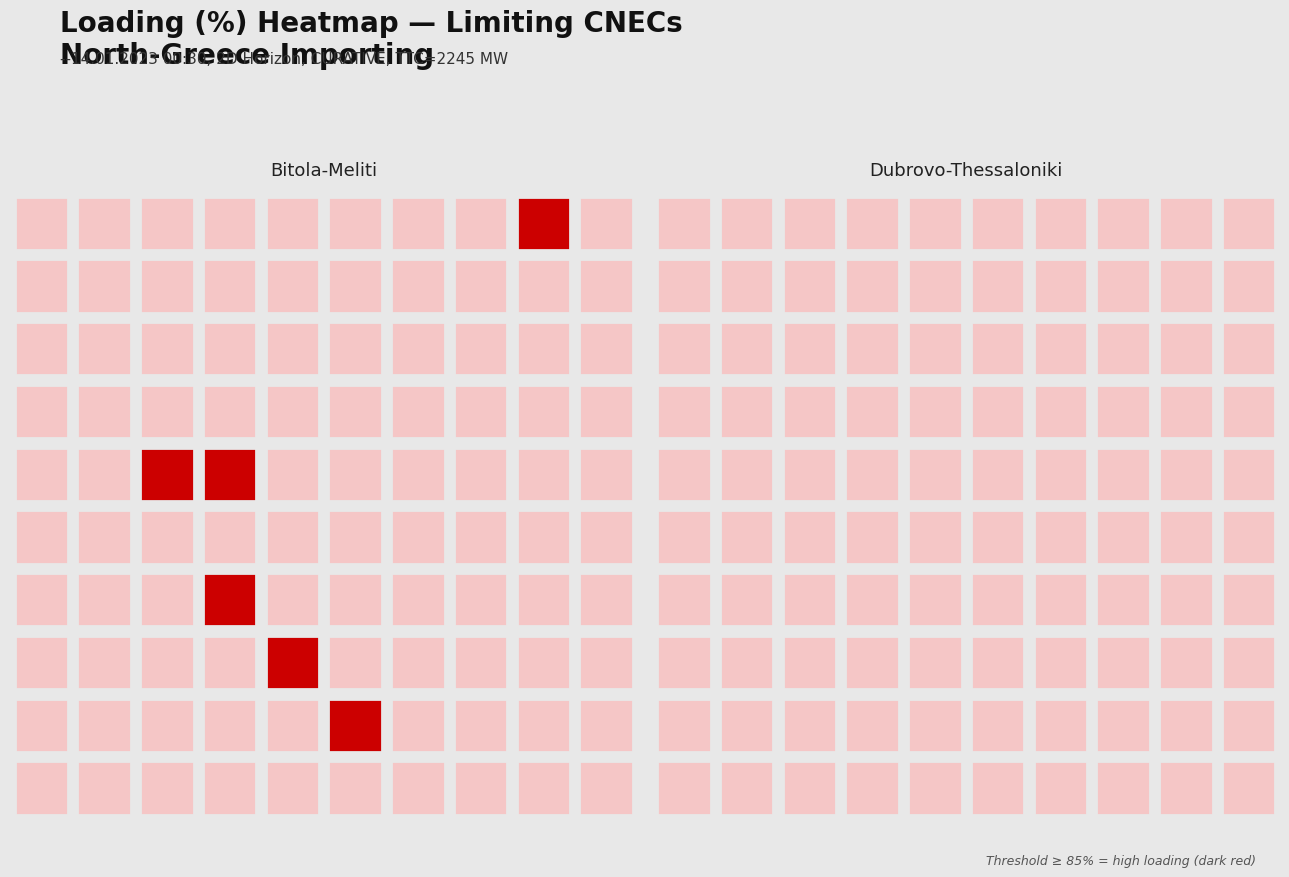

What is the sum of all [MK-GR] 400 kV Bitola-Meliti values?

880